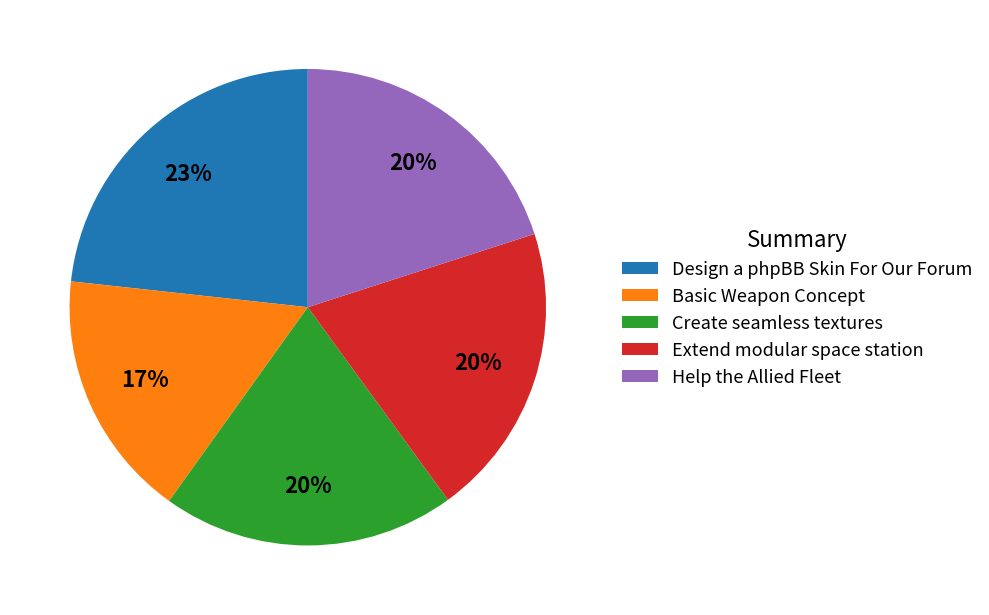

How many segments does this pie chart have?

5